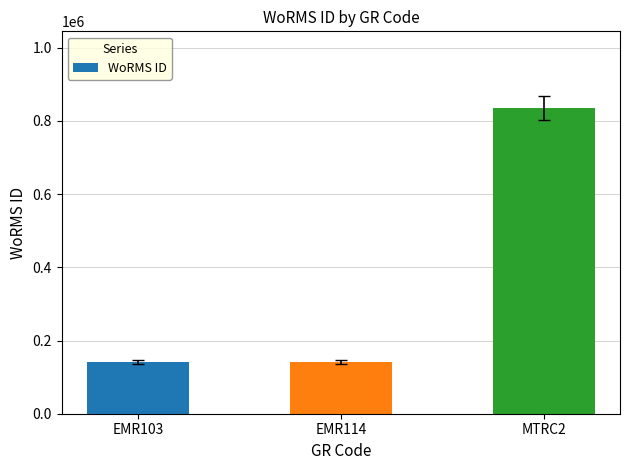

What is the difference between the maximum and second lowest values?

695375